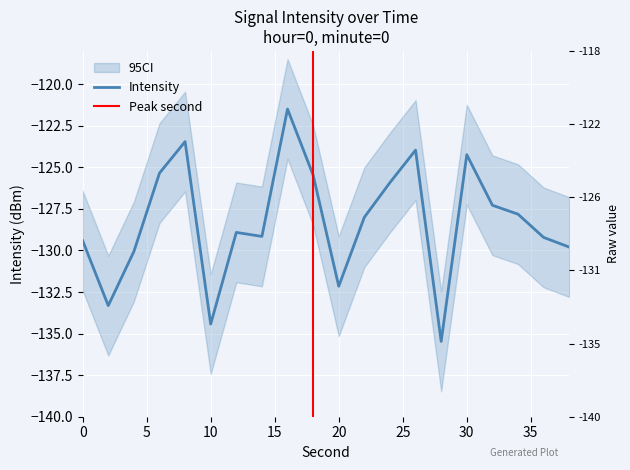

Rank the categories by value from lowest to highest.

28, 10, 2, 20, 4, 38, 0, 36, 14, 12, 22, 34, 32, 24, 18, 6, 30, 26, 8, 16